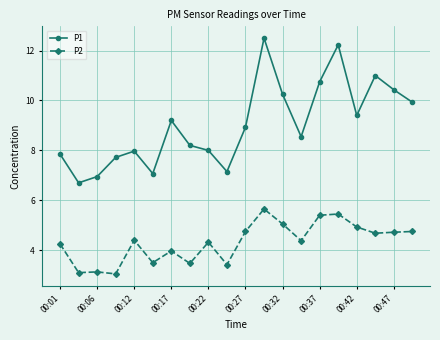

How many lines are shown in the chart?

2